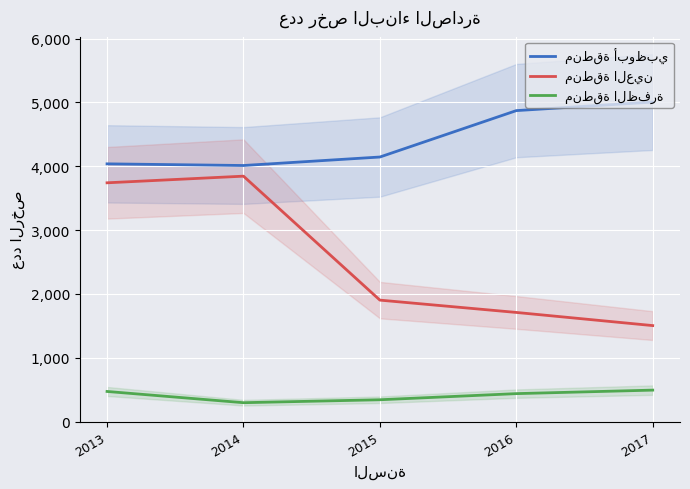

What are all the series names shown in the legend?

منطقة أبوظبي, منطقة العين, منطقة الظفرة